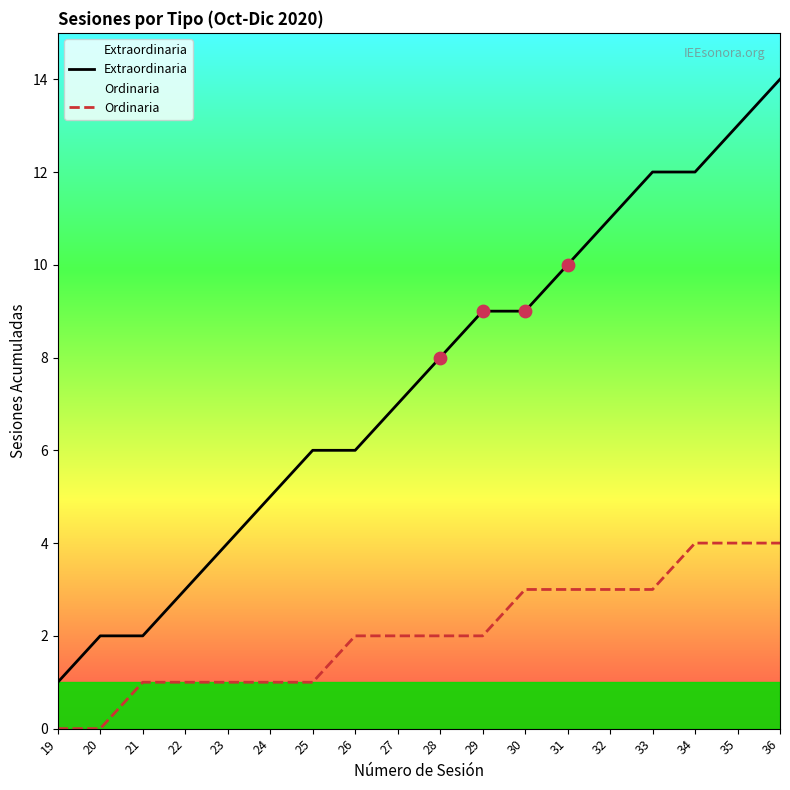

Is the value of Extraordinaria at 34 greater than the value of Ordinaria at 21?

Yes